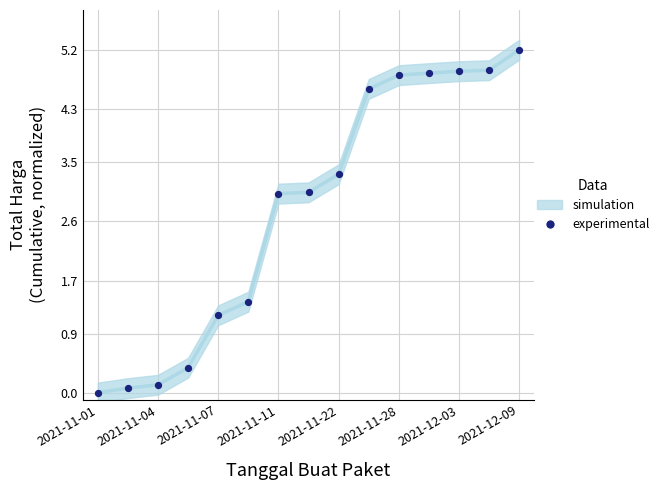

What Y value in the scatter plot is closest to 2?

1.4